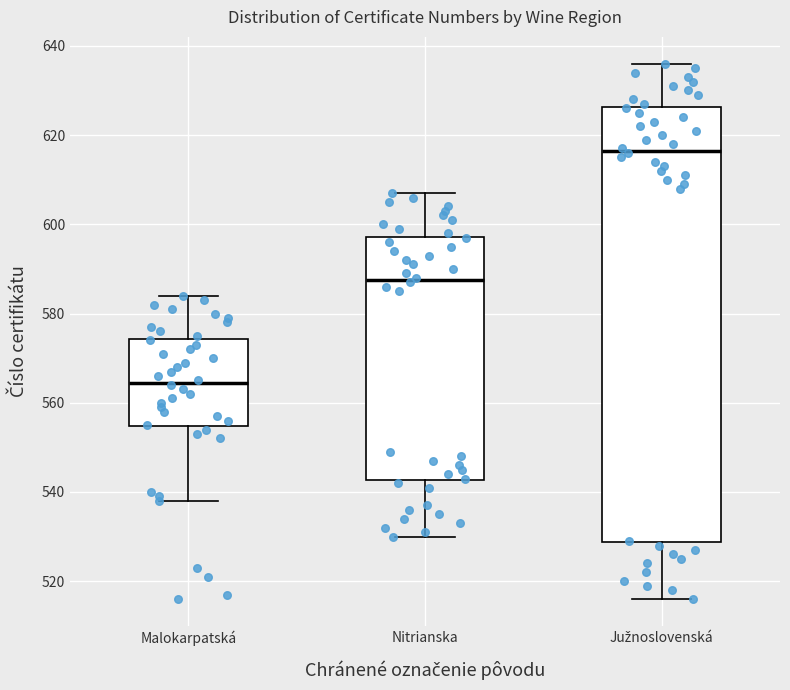

Reading left to right, read every box against the y-axis: the position of its median line, the range the box covers, and the ends of its whiskers. The values are not printed on the chart, so give them approximately, as read against the axis.

Malokarpatská: median 564, box 554 to 574, whiskers 538 to 584
Nitrianska: median 588, box 542 to 598, whiskers 530 to 608
Južnoslovenská: median 616, box 528 to 626, whiskers 516 to 636